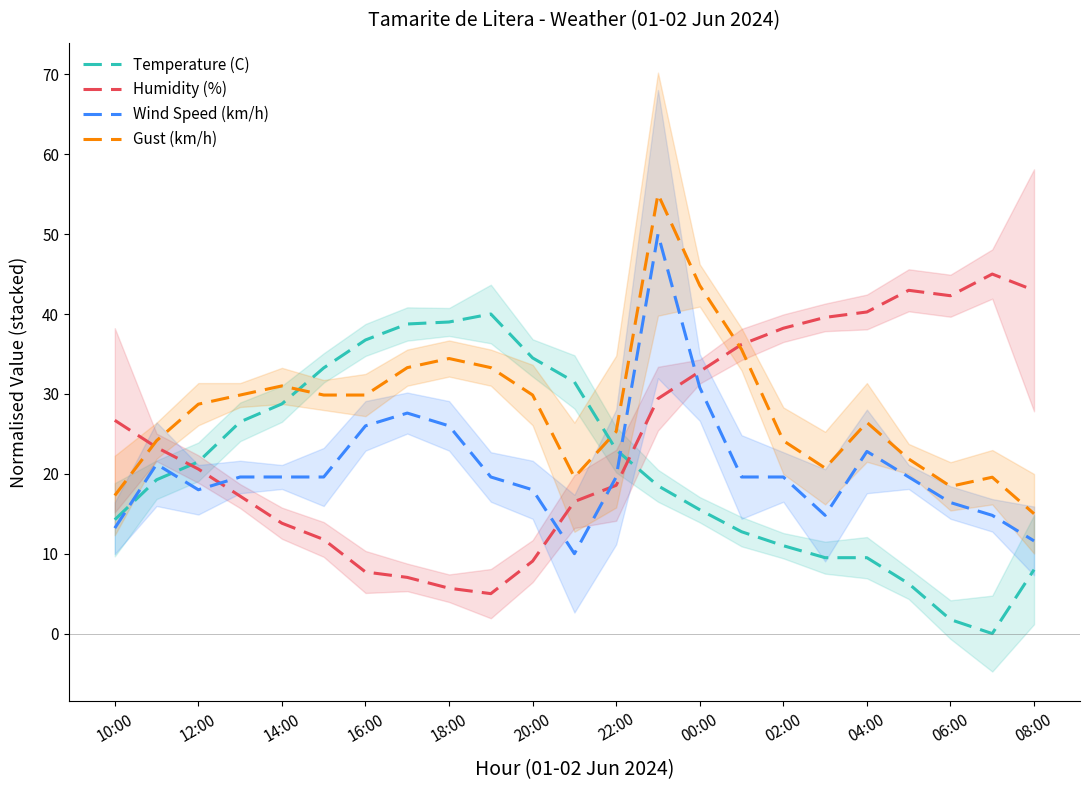

How many interior local valleys does the Wind Speed (km/h) series have?

3